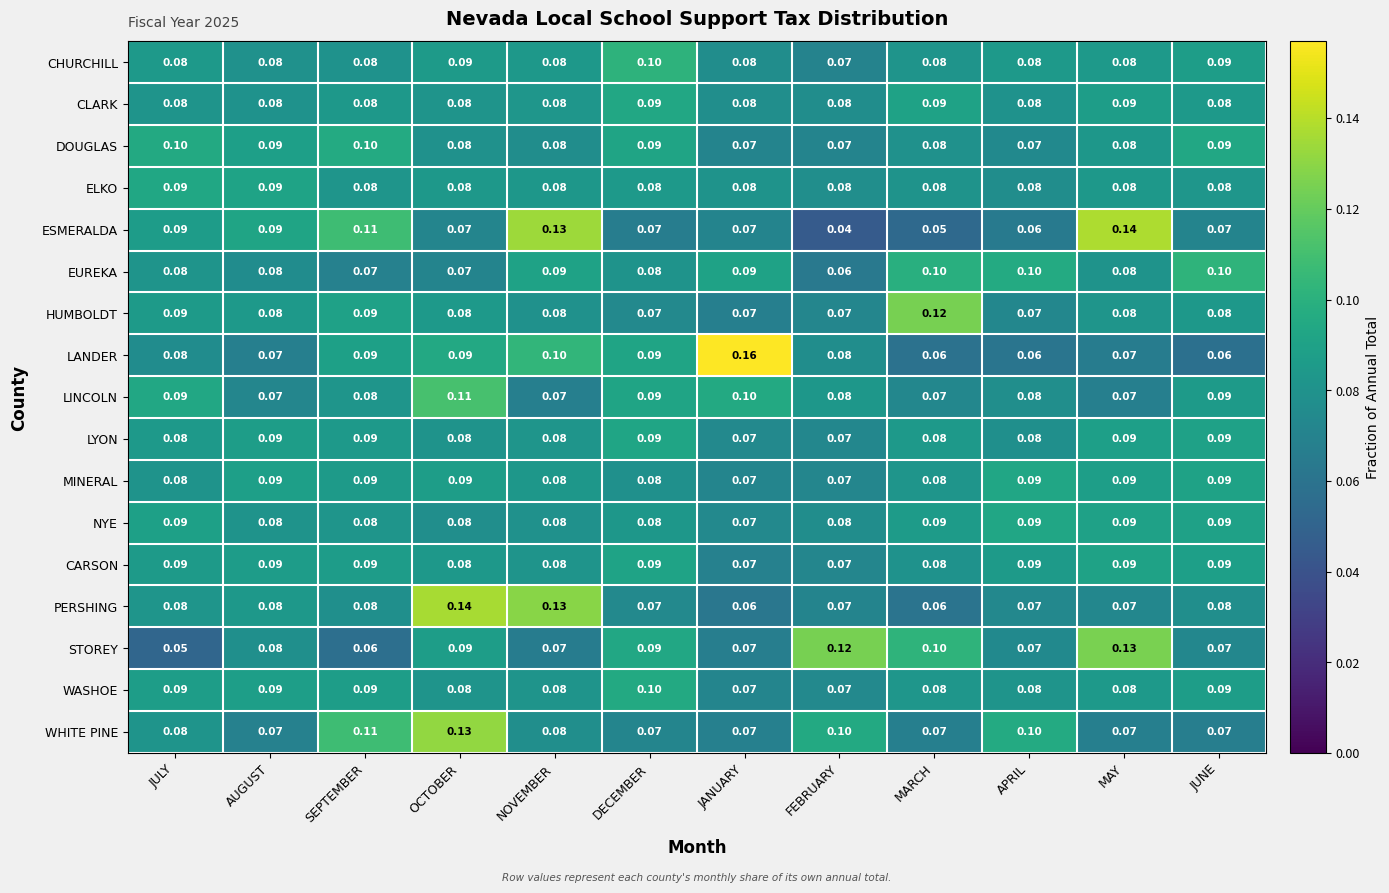

Which category has the lowest value across all series?

FEBRUARY